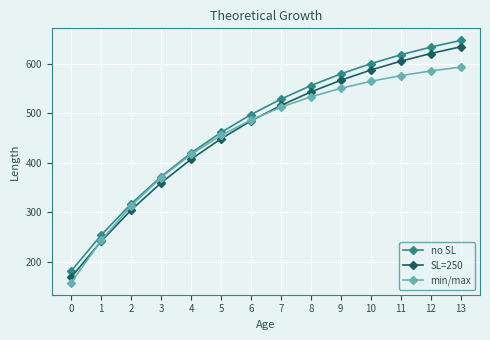

List the series in order of their overall mean, highest first.

no SL, SL=250, min/max